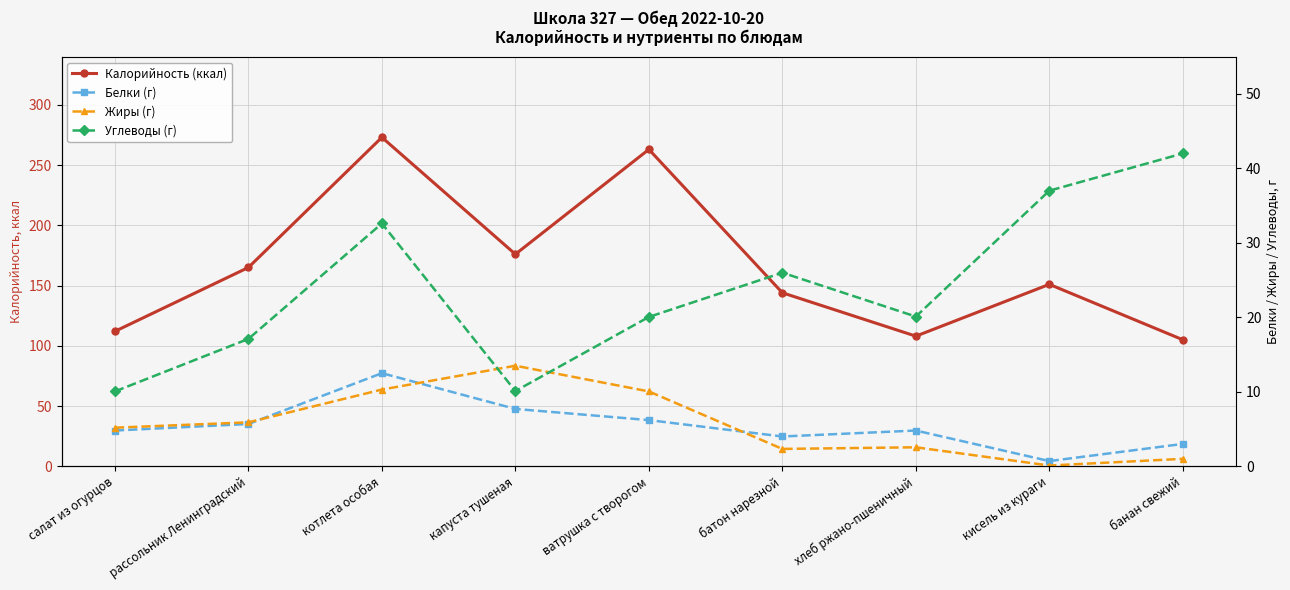

How many distinct data groups are displayed?

4